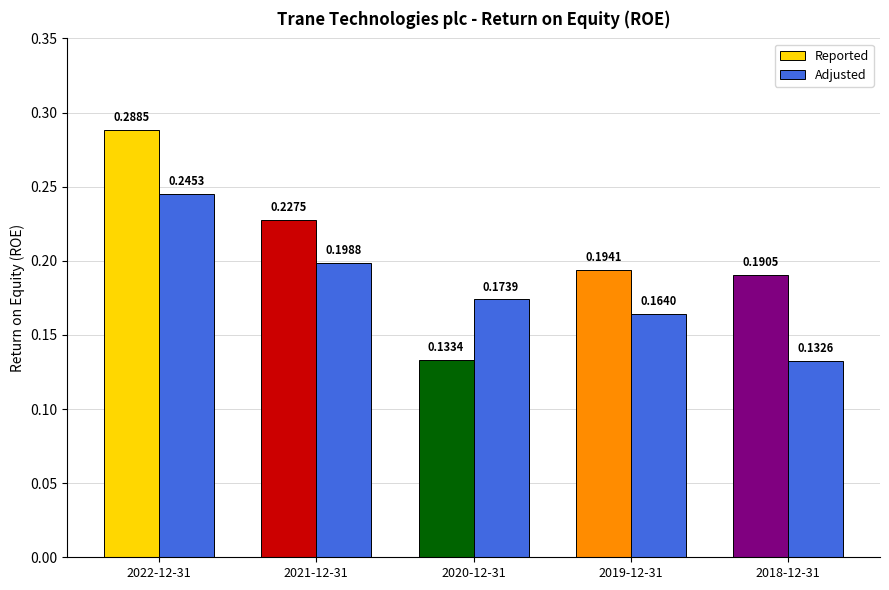

Reading right to left, extract all data points from this chart.

Reported: 0.2	0.2	0.1	0.2	0.3
Adjusted: 0.1	0.2	0.2	0.2	0.2